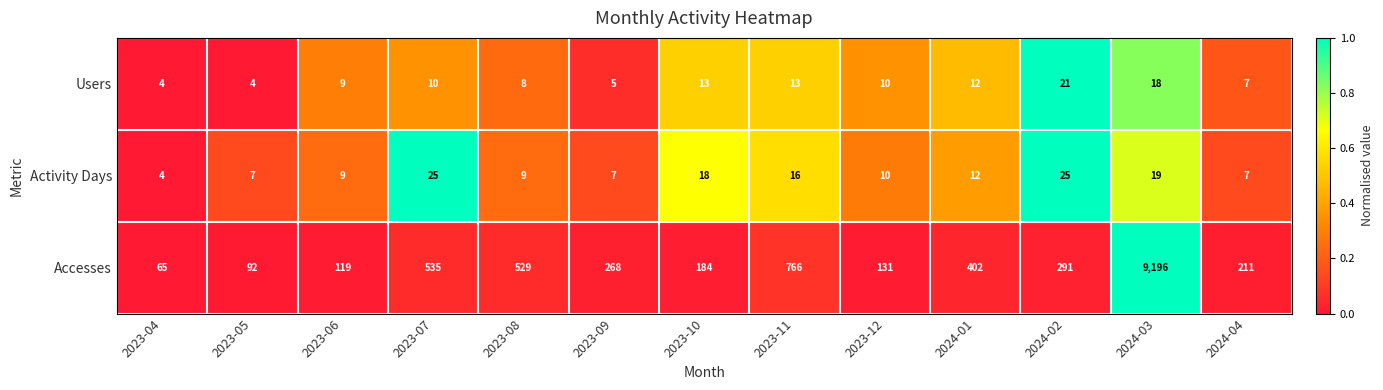

List the series in order of their peak value, highest first.

Accesses, Activity Days, Users